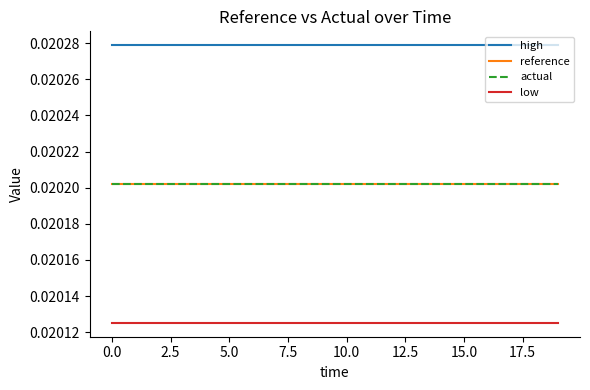

What is the sum of all high values?

0.4